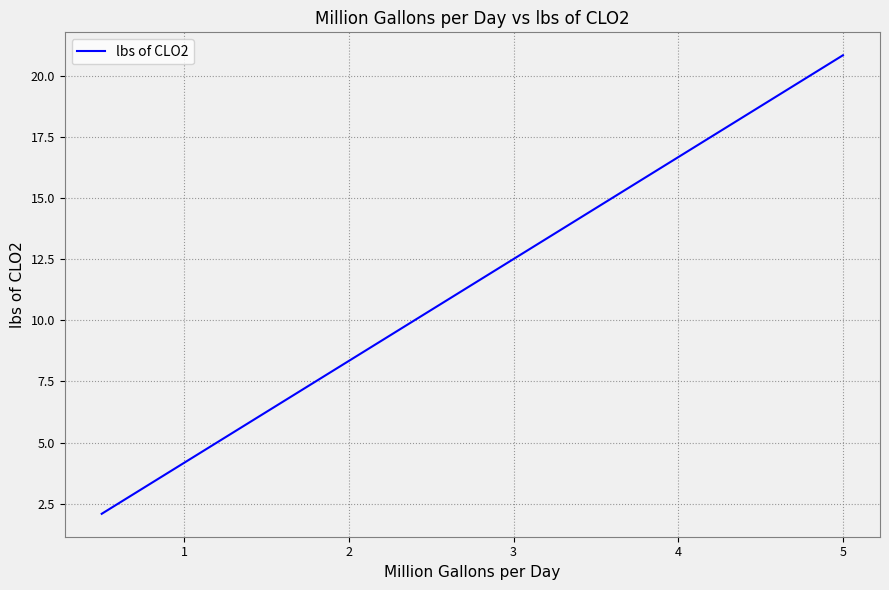

How many series are shown in this chart?

1